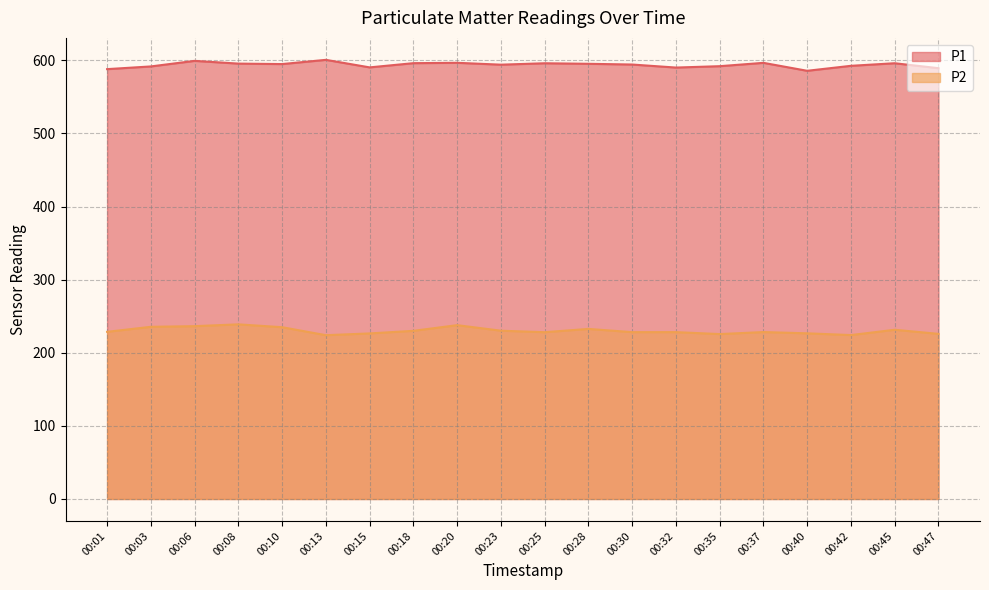

The value of P2 at 00:32 is 129.5. True or false?

False